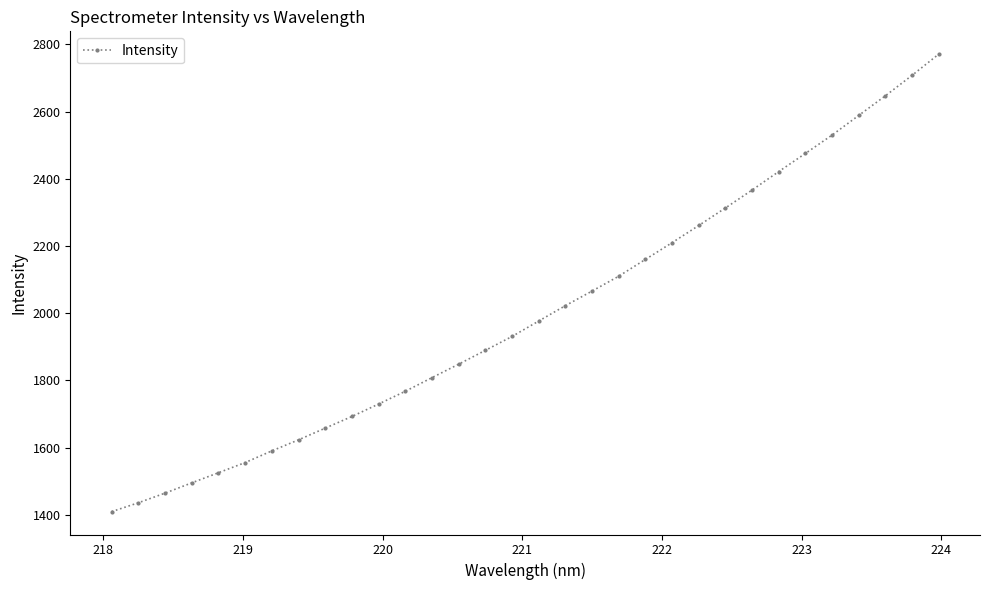

What is the difference between the second highest and minimum values?

1297.9